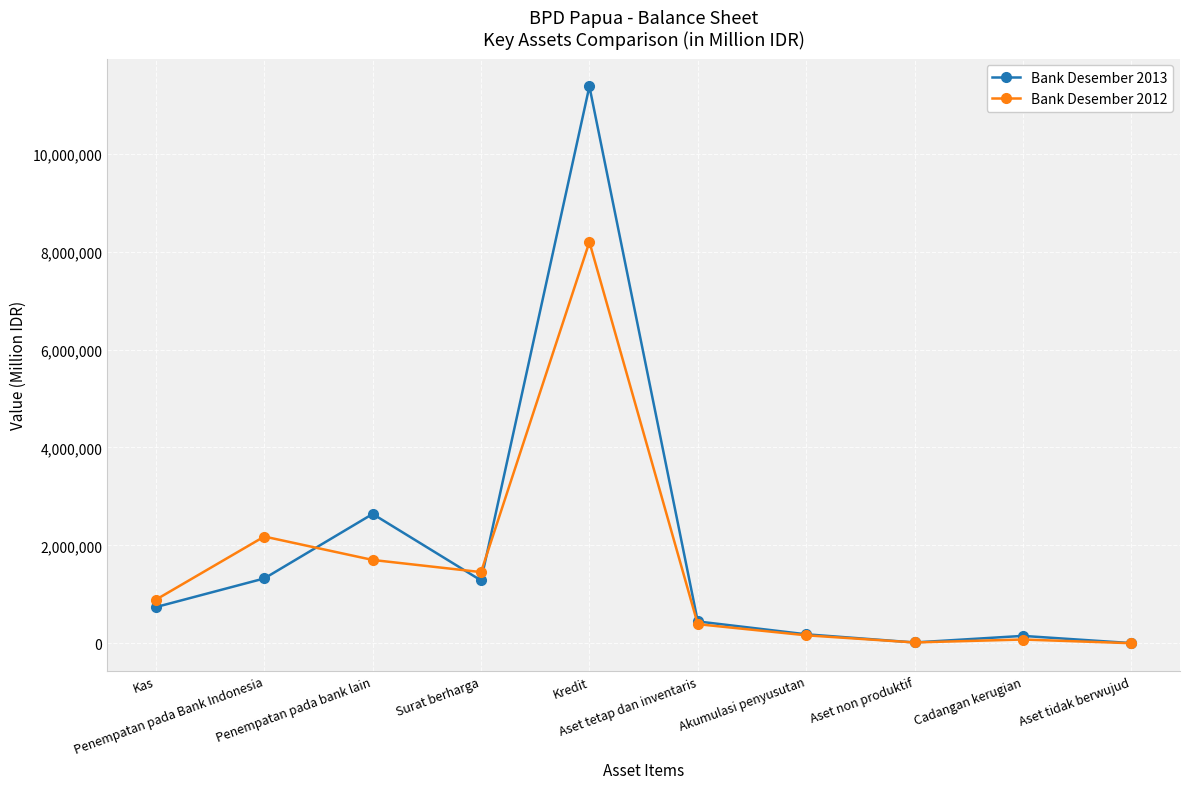

Is this an area chart (filled region under the line)?

No